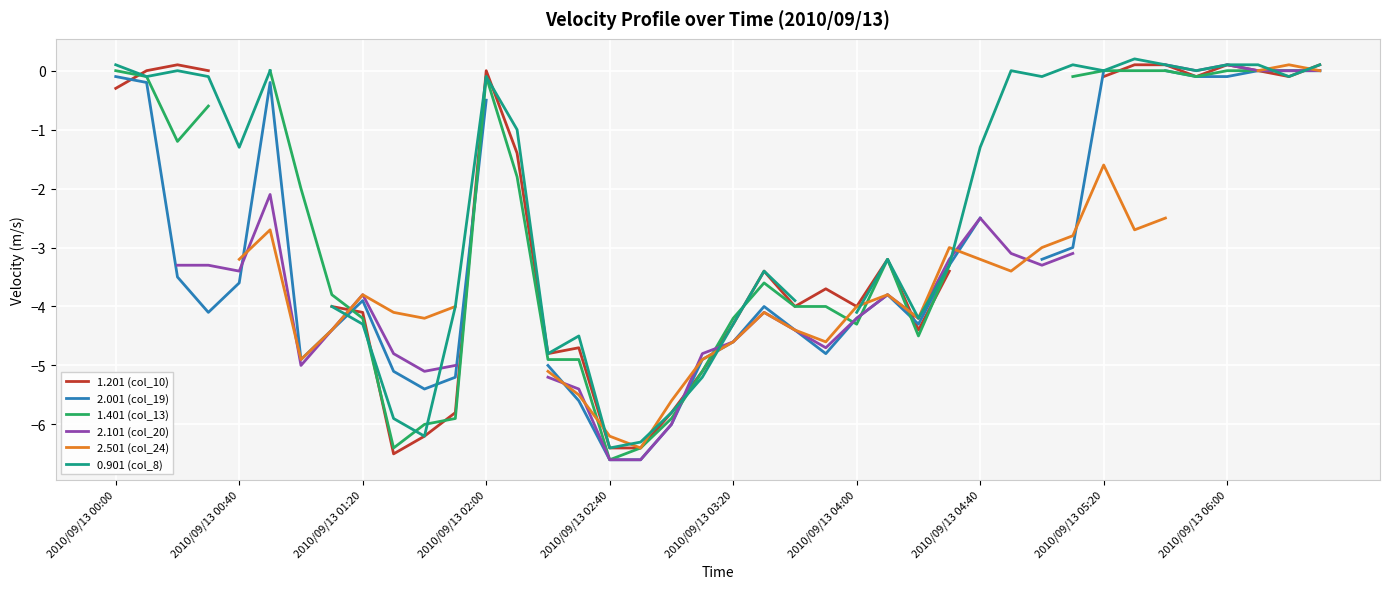

How many values in 0.901 (col_8) are below zero?

26